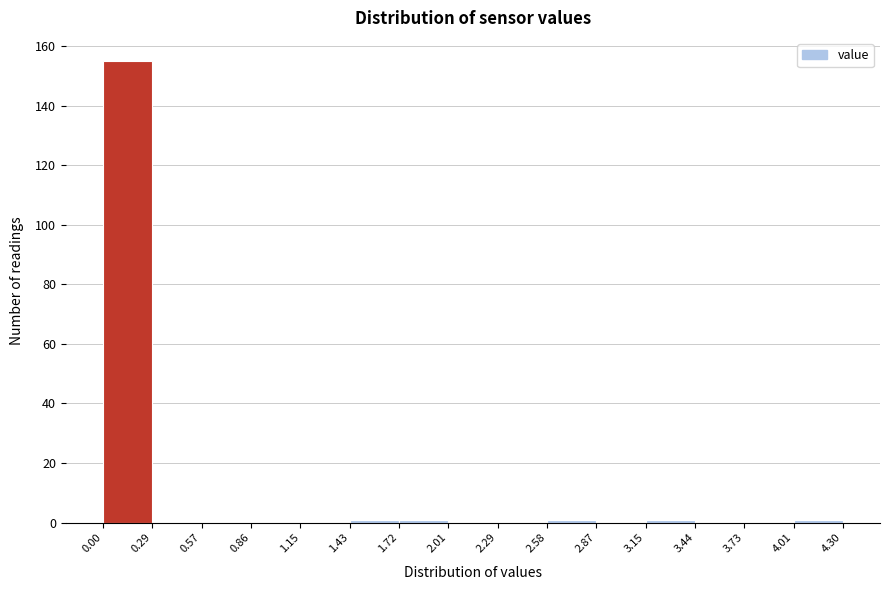

What is the height of the bar covering 0.00 to 0.29 on the x-axis? The values are not printed on the chart, so give them approximately, as read against the axis.

156